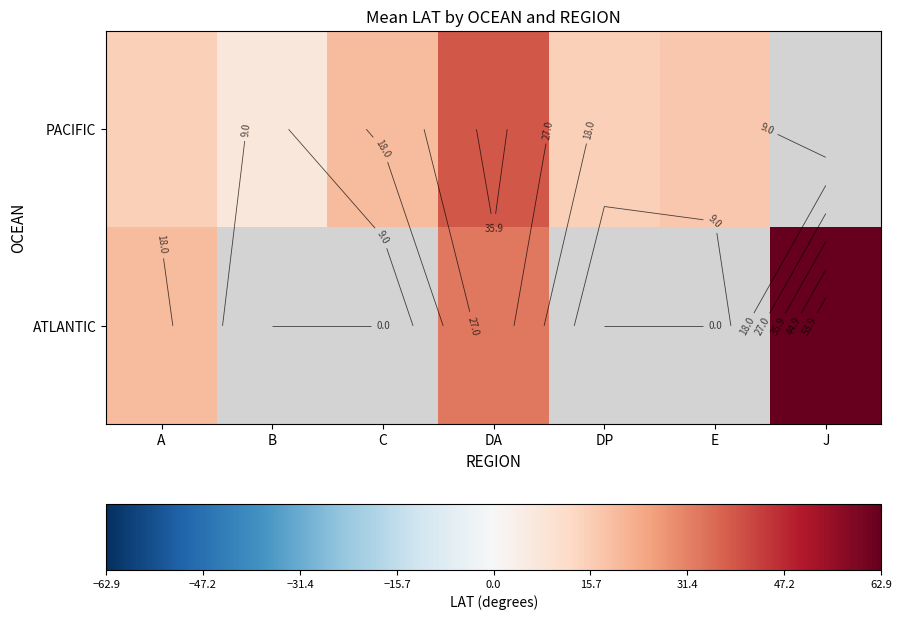

At which label does PACIFIC reach its peak?

DA